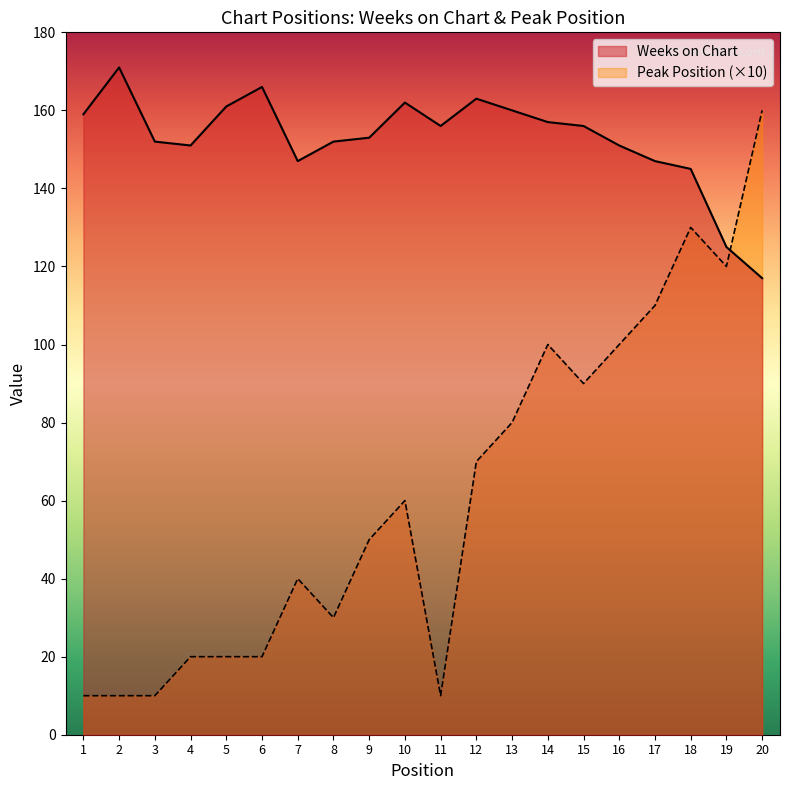

True or false: Peak Position has more than 0 points higher than both neighbors.

True